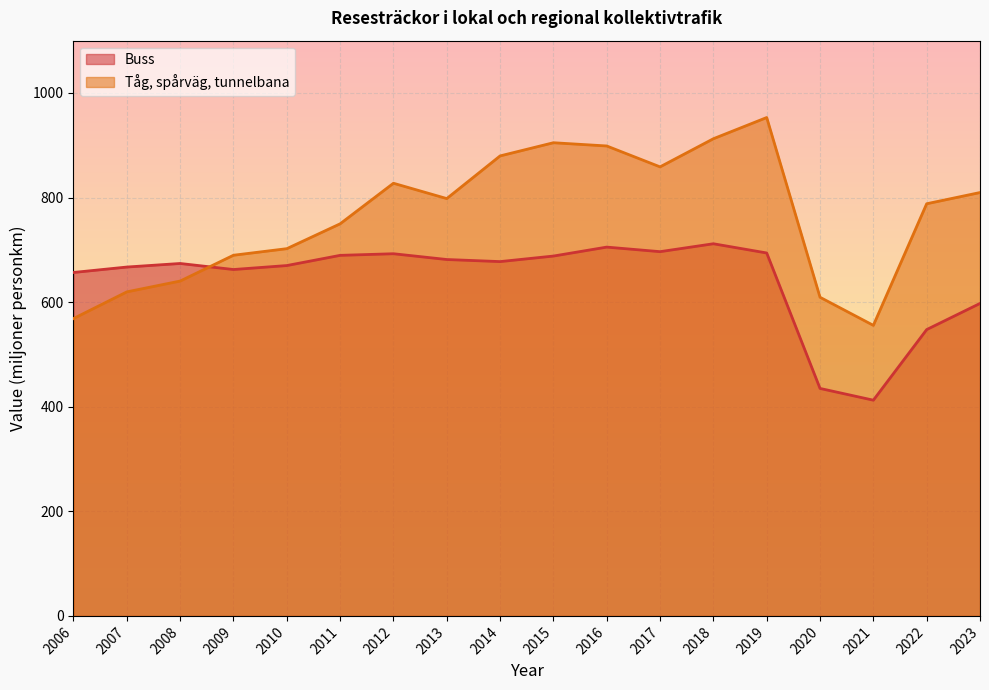

True or false: Buss has more than 0 points higher than both neighbors.

True